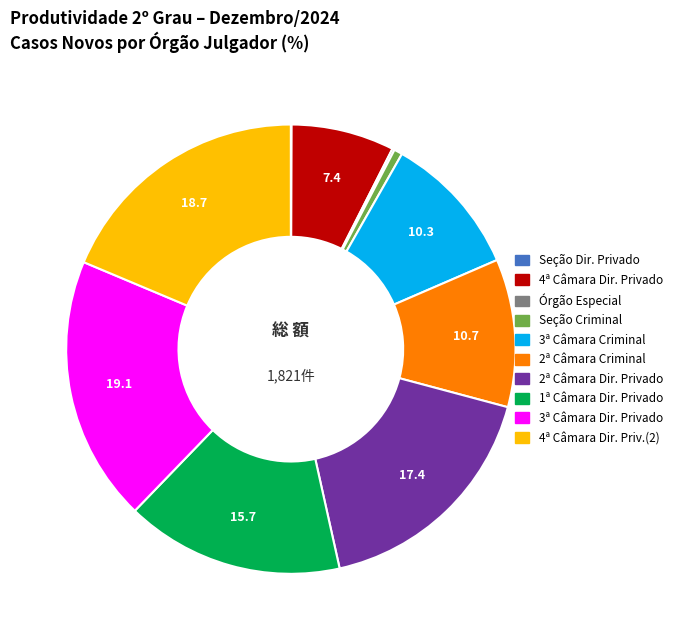

Is there a majority slice in this chart?

No